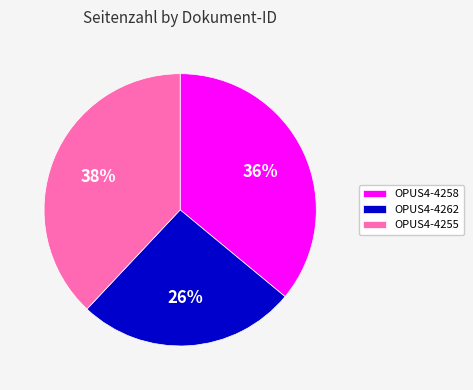

Combined, do OPUS4-4255 and OPUS4-4262 account for over 50%?

Yes